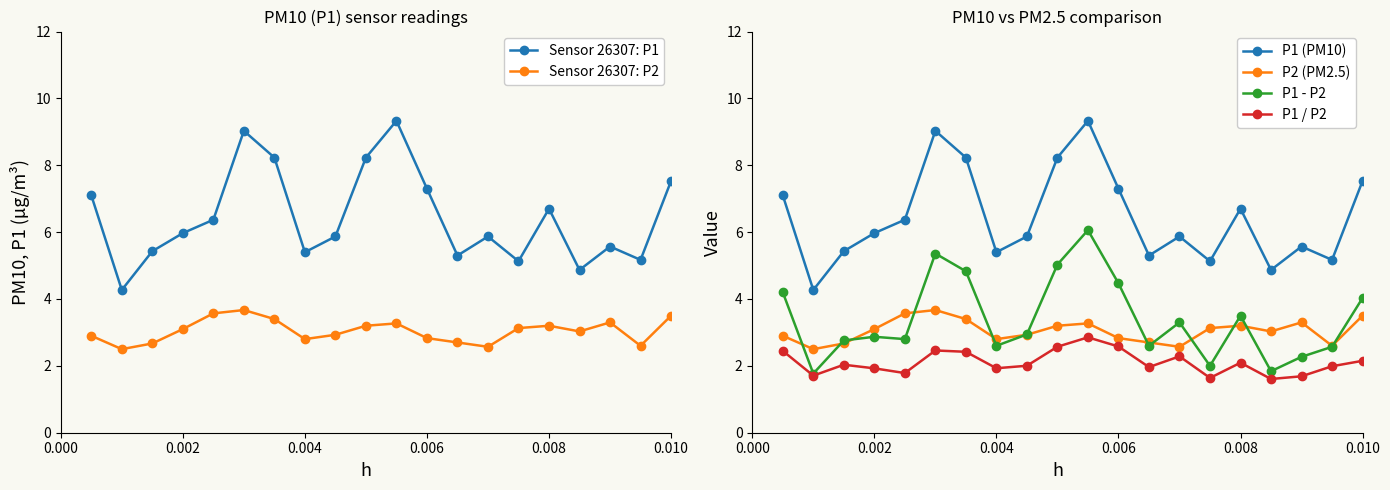

How many interior local valleys does the Sensor 26307: P1 series have?

6